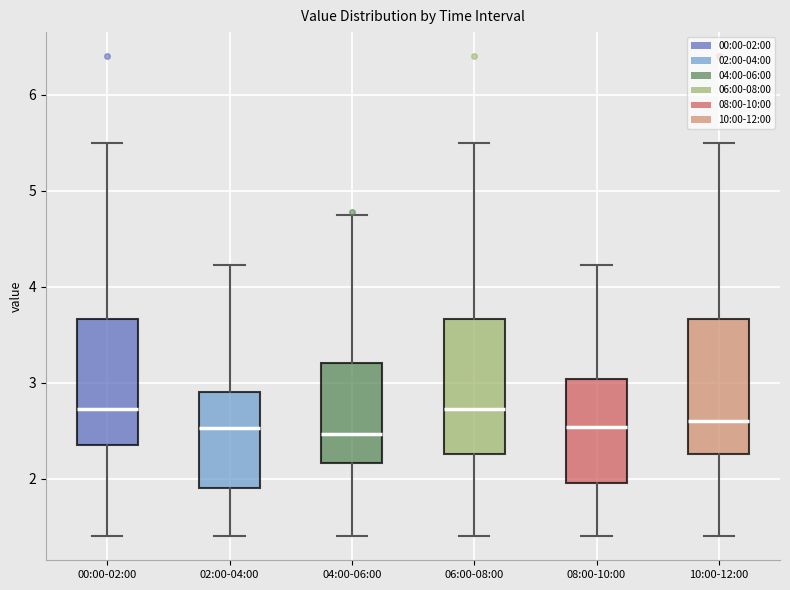

Where is the lower edge of the box for 00:00-02:00 on the y-axis? The values are not printed on the chart, so give them approximately, as read against the axis.

2.4